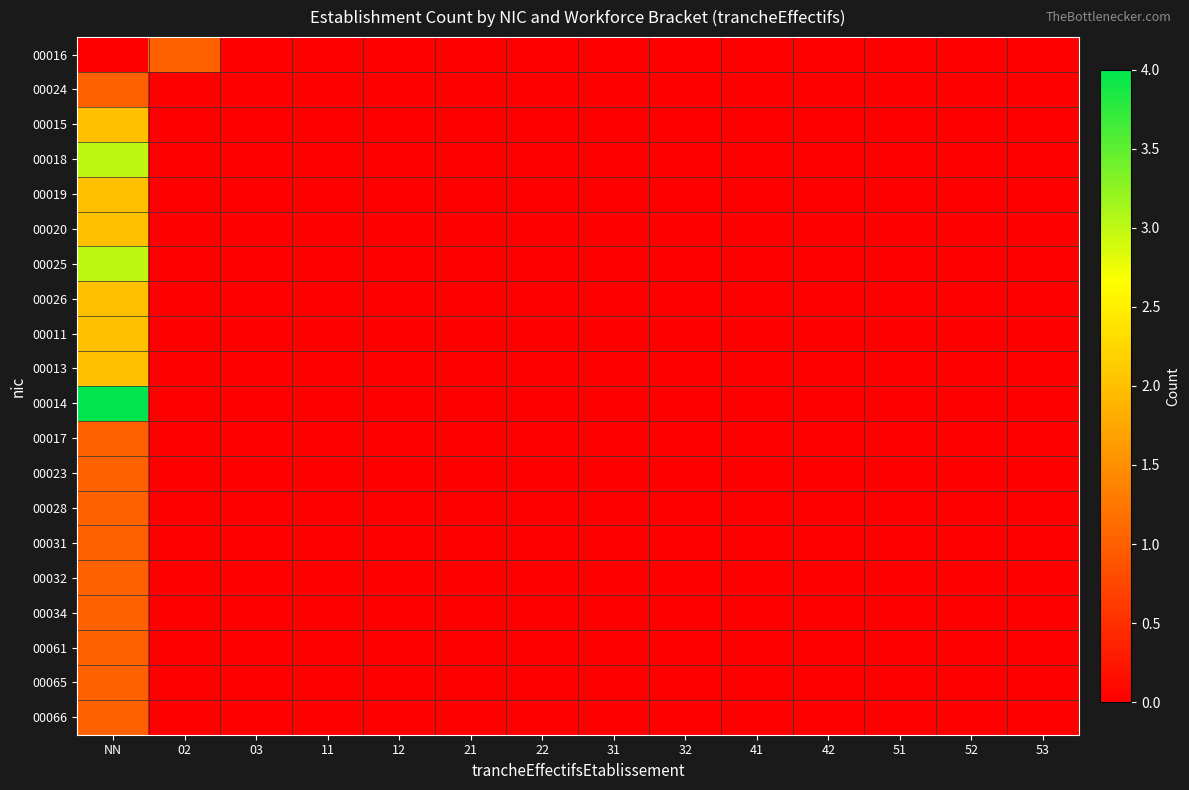

Reading left to right, extract all data points from this chart.

00016: NN=0	02=1	03=0	11=0	12=0	21=0	22=0	31=0	32=0	41=0	42=0	51=0	52=0	53=0
00024: NN=1	02=0	03=0	11=0	12=0	21=0	22=0	31=0	32=0	41=0	42=0	51=0	52=0	53=0
00015: NN=2	02=0	03=0	11=0	12=0	21=0	22=0	31=0	32=0	41=0	42=0	51=0	52=0	53=0
00018: NN=3	02=0	03=0	11=0	12=0	21=0	22=0	31=0	32=0	41=0	42=0	51=0	52=0	53=0
00019: NN=2	02=0	03=0	11=0	12=0	21=0	22=0	31=0	32=0	41=0	42=0	51=0	52=0	53=0
00020: NN=2	02=0	03=0	11=0	12=0	21=0	22=0	31=0	32=0	41=0	42=0	51=0	52=0	53=0
00025: NN=3	02=0	03=0	11=0	12=0	21=0	22=0	31=0	32=0	41=0	42=0	51=0	52=0	53=0
00026: NN=2	02=0	03=0	11=0	12=0	21=0	22=0	31=0	32=0	41=0	42=0	51=0	52=0	53=0
00011: NN=2	02=0	03=0	11=0	12=0	21=0	22=0	31=0	32=0	41=0	42=0	51=0	52=0	53=0
00013: NN=2	02=0	03=0	11=0	12=0	21=0	22=0	31=0	32=0	41=0	42=0	51=0	52=0	53=0
00014: NN=4	02=0	03=0	11=0	12=0	21=0	22=0	31=0	32=0	41=0	42=0	51=0	52=0	53=0
00017: NN=1	02=0	03=0	11=0	12=0	21=0	22=0	31=0	32=0	41=0	42=0	51=0	52=0	53=0
00023: NN=1	02=0	03=0	11=0	12=0	21=0	22=0	31=0	32=0	41=0	42=0	51=0	52=0	53=0
00028: NN=1	02=0	03=0	11=0	12=0	21=0	22=0	31=0	32=0	41=0	42=0	51=0	52=0	53=0
00031: NN=1	02=0	03=0	11=0	12=0	21=0	22=0	31=0	32=0	41=0	42=0	51=0	52=0	53=0
00032: NN=1	02=0	03=0	11=0	12=0	21=0	22=0	31=0	32=0	41=0	42=0	51=0	52=0	53=0
00034: NN=1	02=0	03=0	11=0	12=0	21=0	22=0	31=0	32=0	41=0	42=0	51=0	52=0	53=0
00061: NN=1	02=0	03=0	11=0	12=0	21=0	22=0	31=0	32=0	41=0	42=0	51=0	52=0	53=0
00065: NN=1	02=0	03=0	11=0	12=0	21=0	22=0	31=0	32=0	41=0	42=0	51=0	52=0	53=0
00066: NN=1	02=0	03=0	11=0	12=0	21=0	22=0	31=0	32=0	41=0	42=0	51=0	52=0	53=0